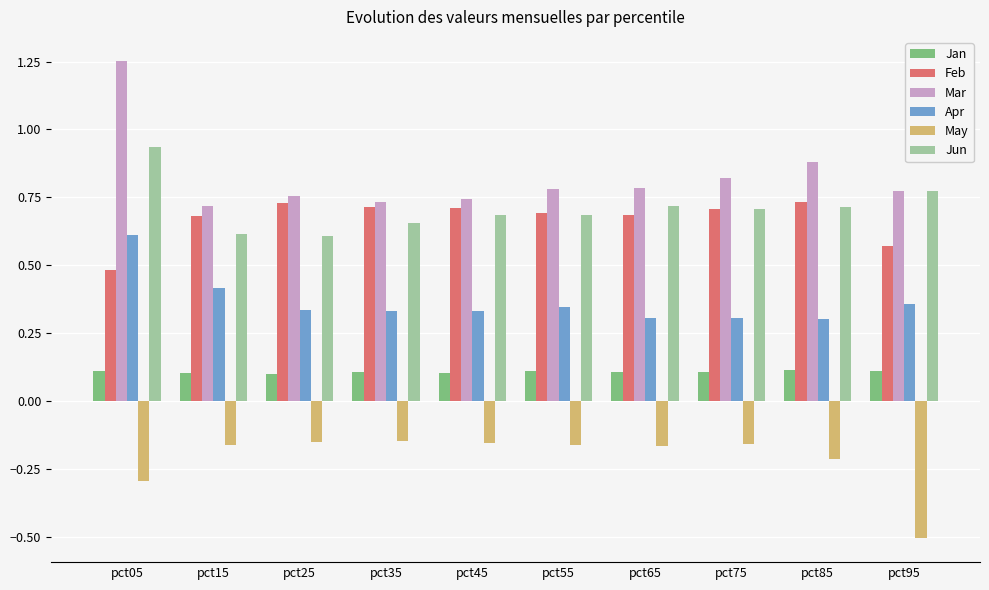

Which label corresponds to the smallest value in the chart?

pct95